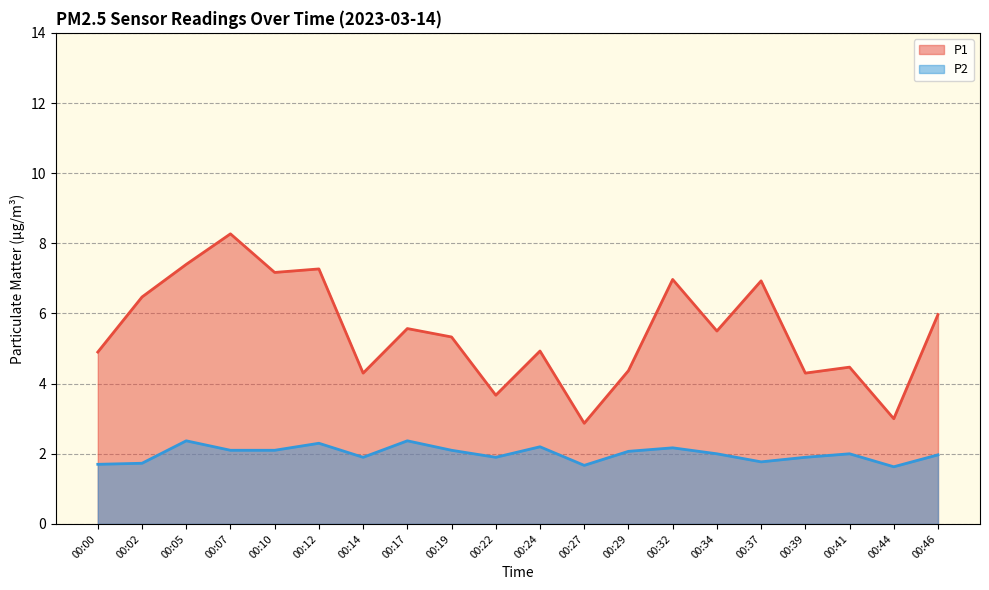

True or false: P1 has a value of 7.4 at 00:05.

True